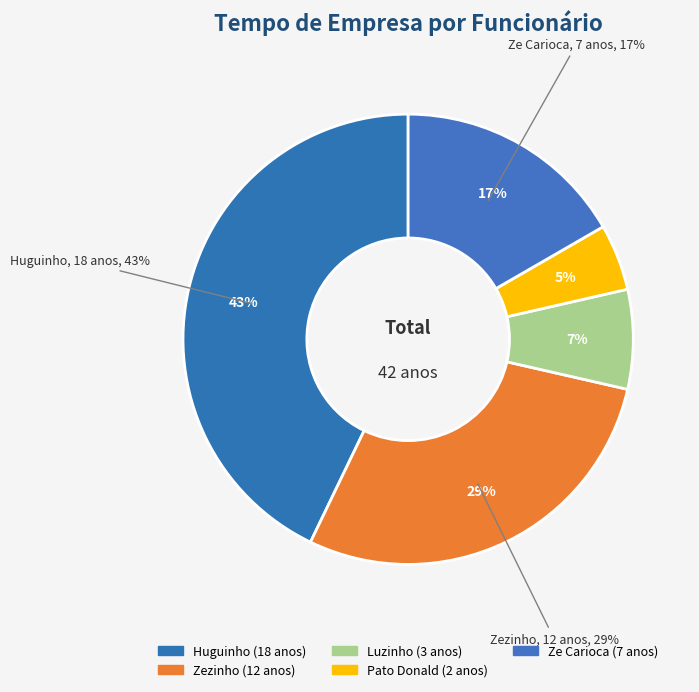

True or false: Zezinho accounts for 29% of the total.

True